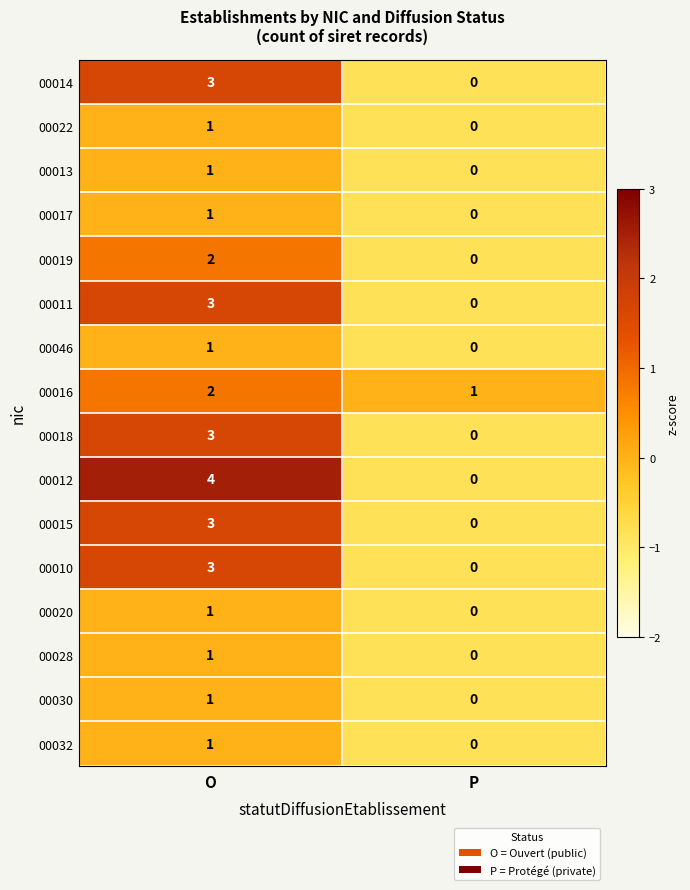

Which series has the largest total across all categories?

00012